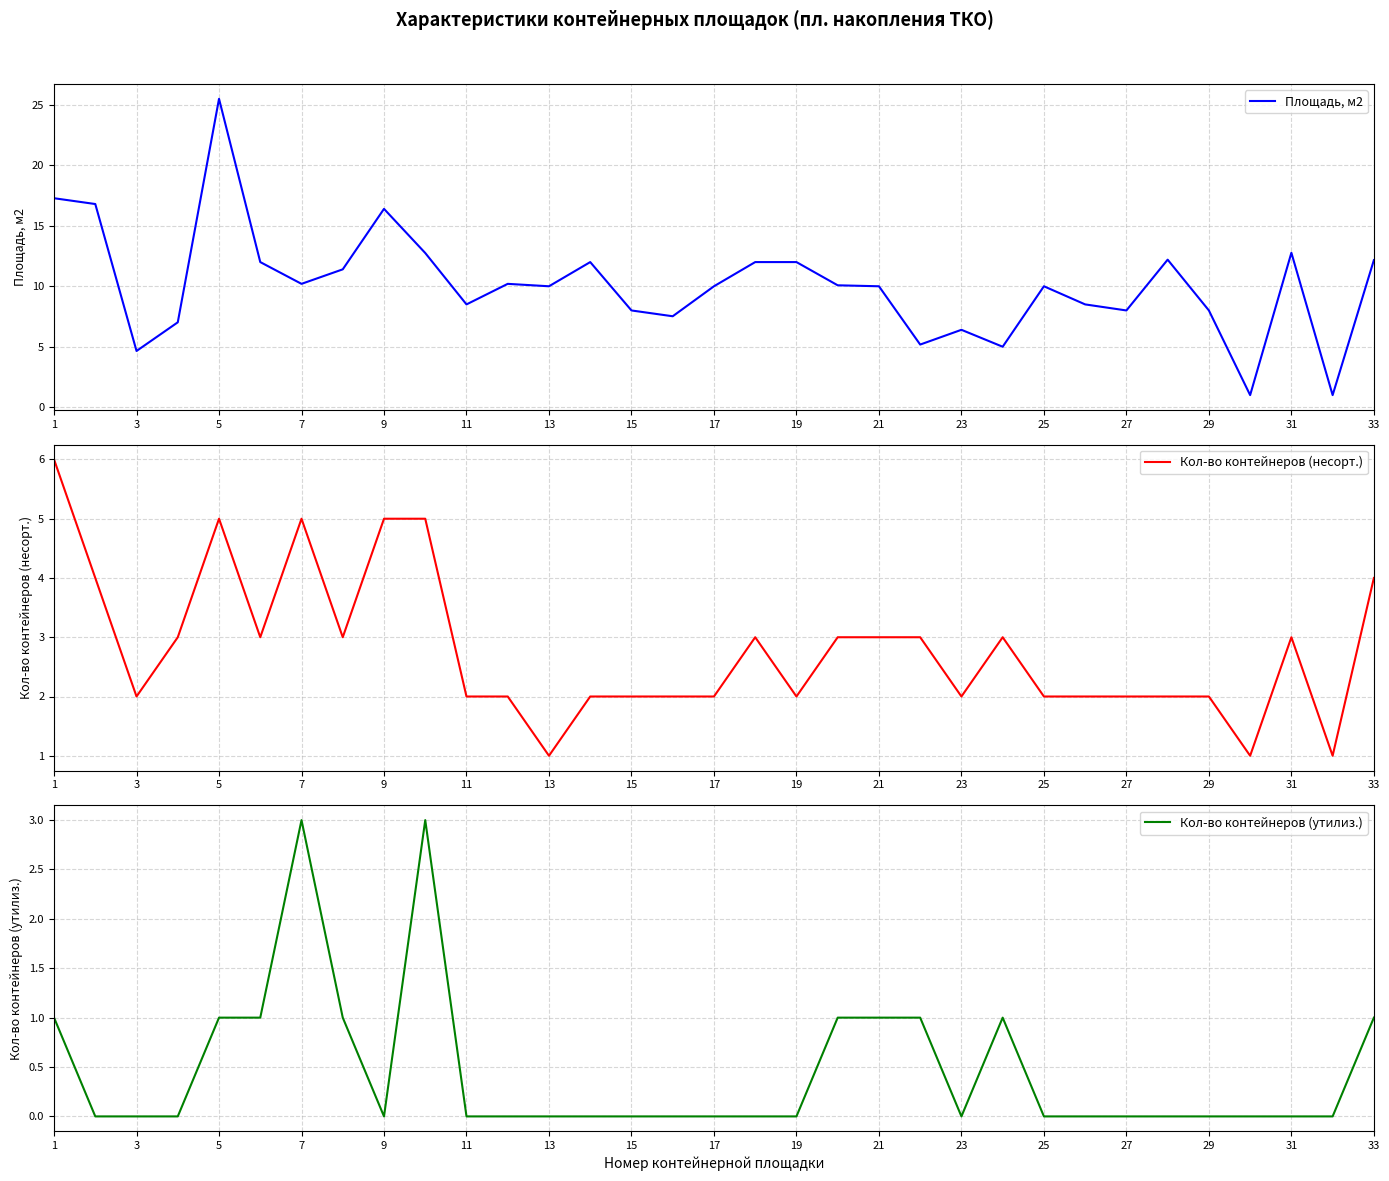

Where is the first local minimum for Кол-во контейнеров (несорт.)?

3